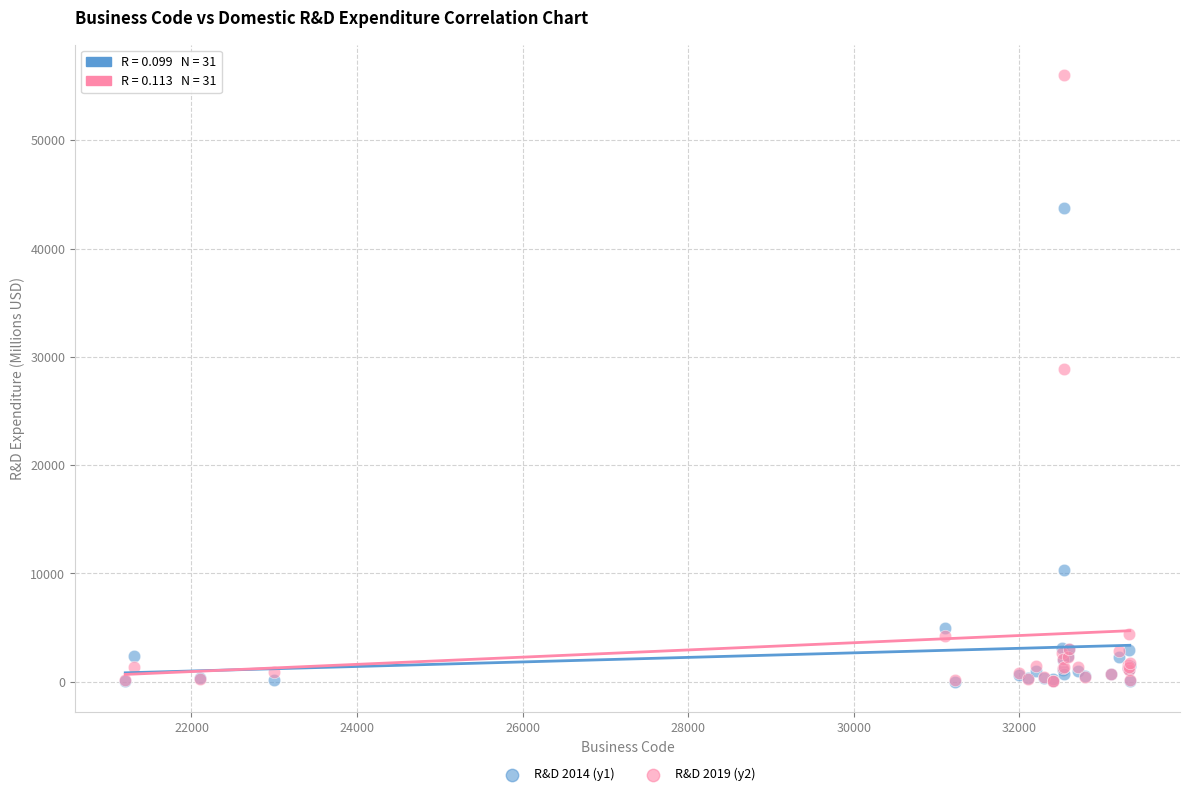

Across all series, what Y value is closest to 28009?

28850